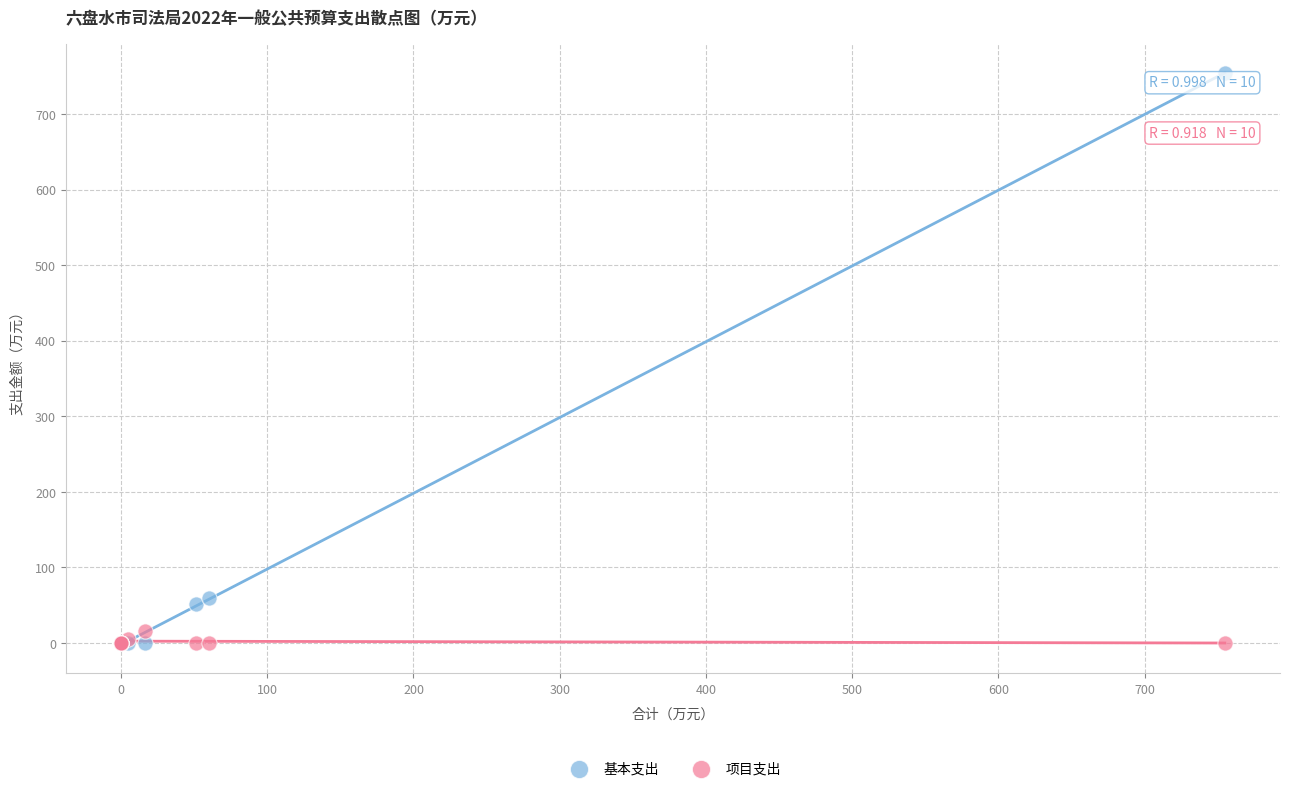

In the 基本支出 series, what Y value is closest to 377?

59.9